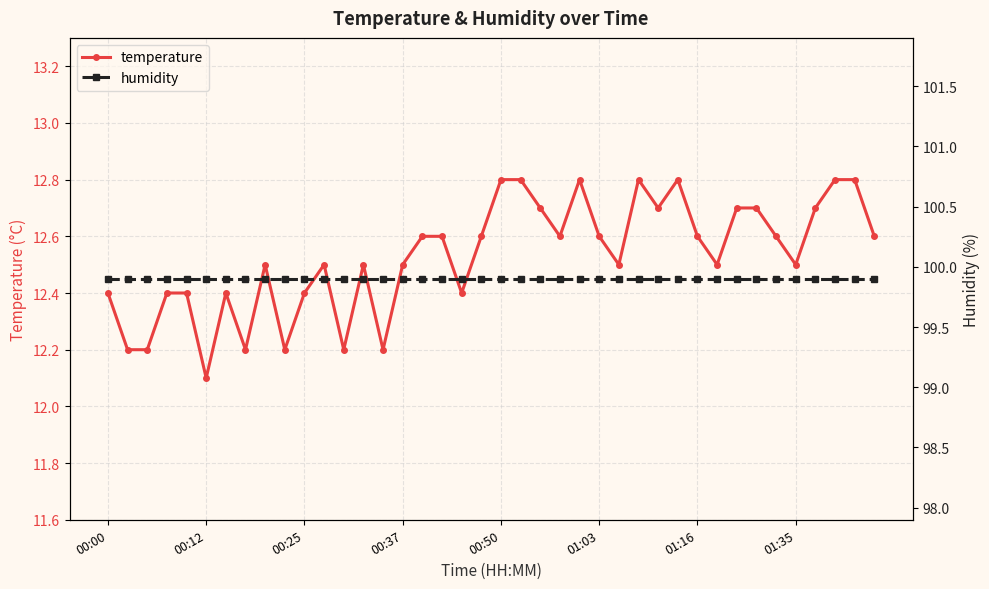

How many data points does each series have?

40